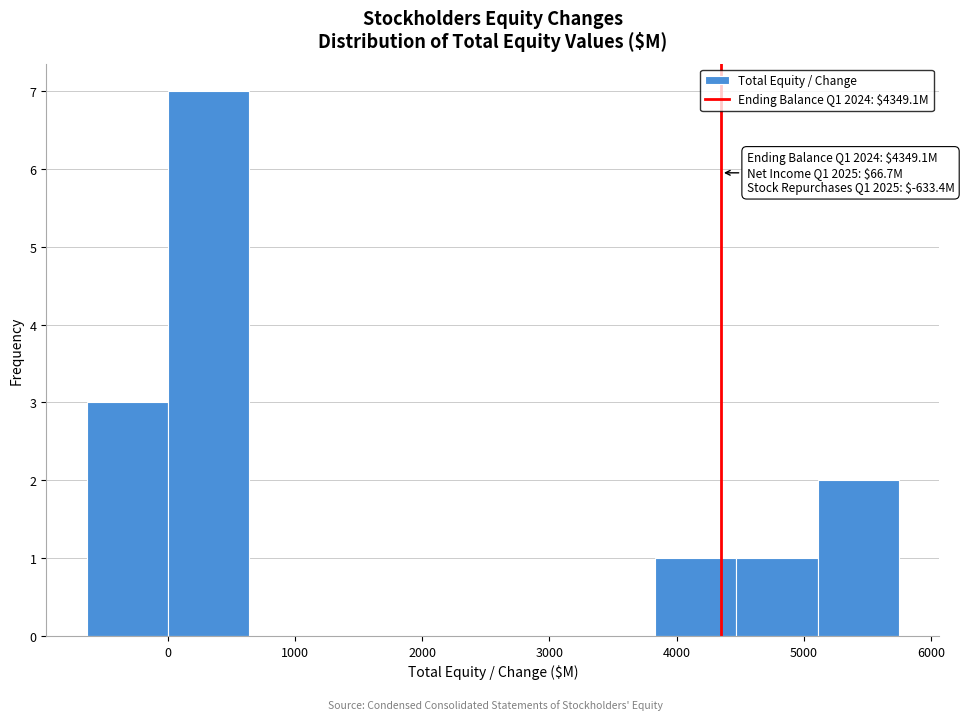

Which range on the x-axis has the tallest bar?

0 to 600